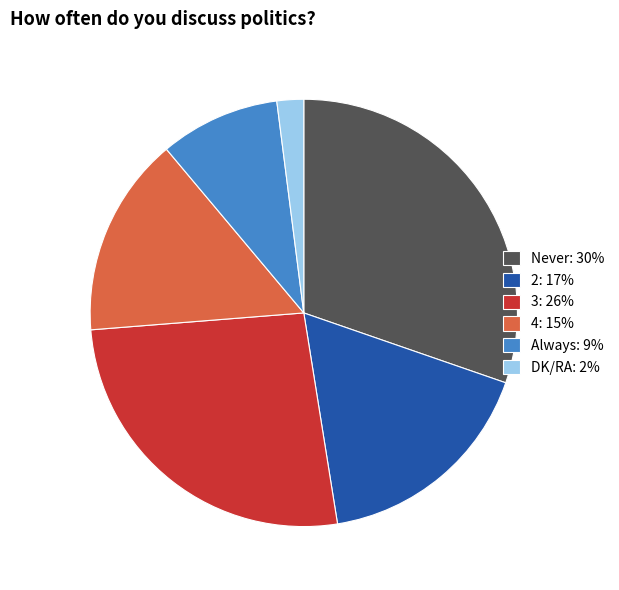

Which category has the smallest portion of the pie?

DK/RA